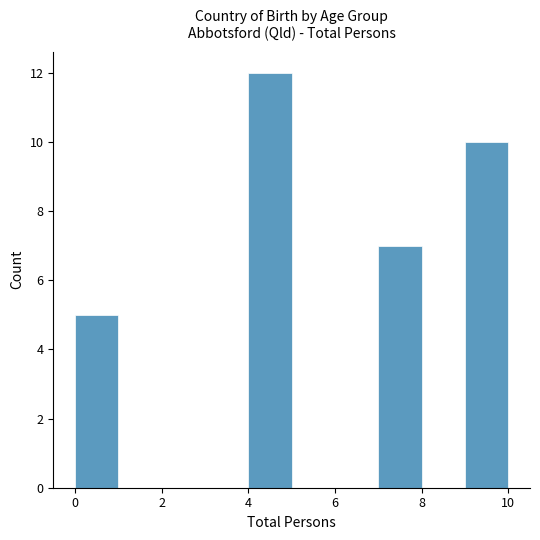

Which range on the x-axis has the tallest bar?

4 to 5